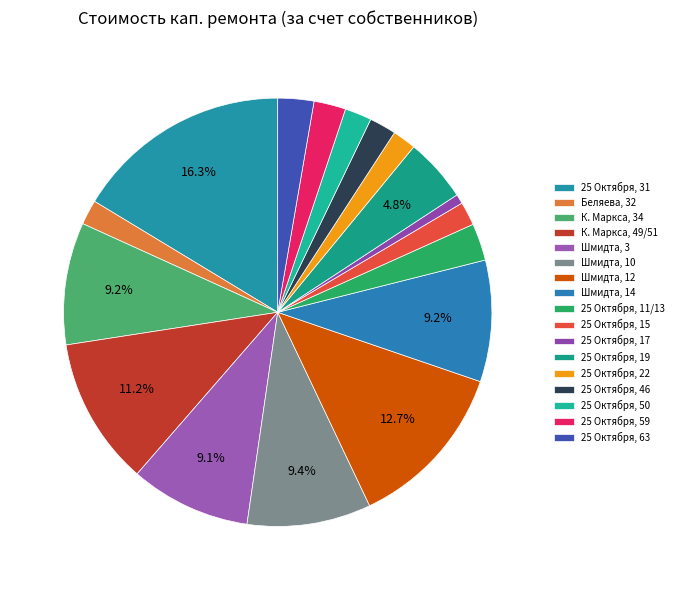

Which slice is the smallest?

25 Октября, 17